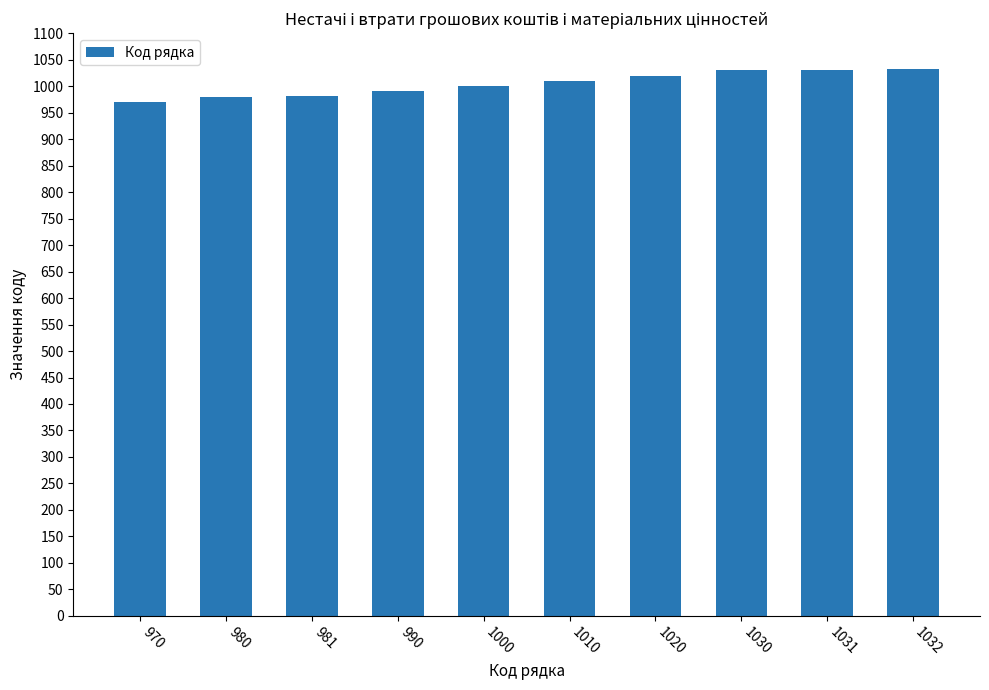

Between 990 and 1020, which is larger?

1020